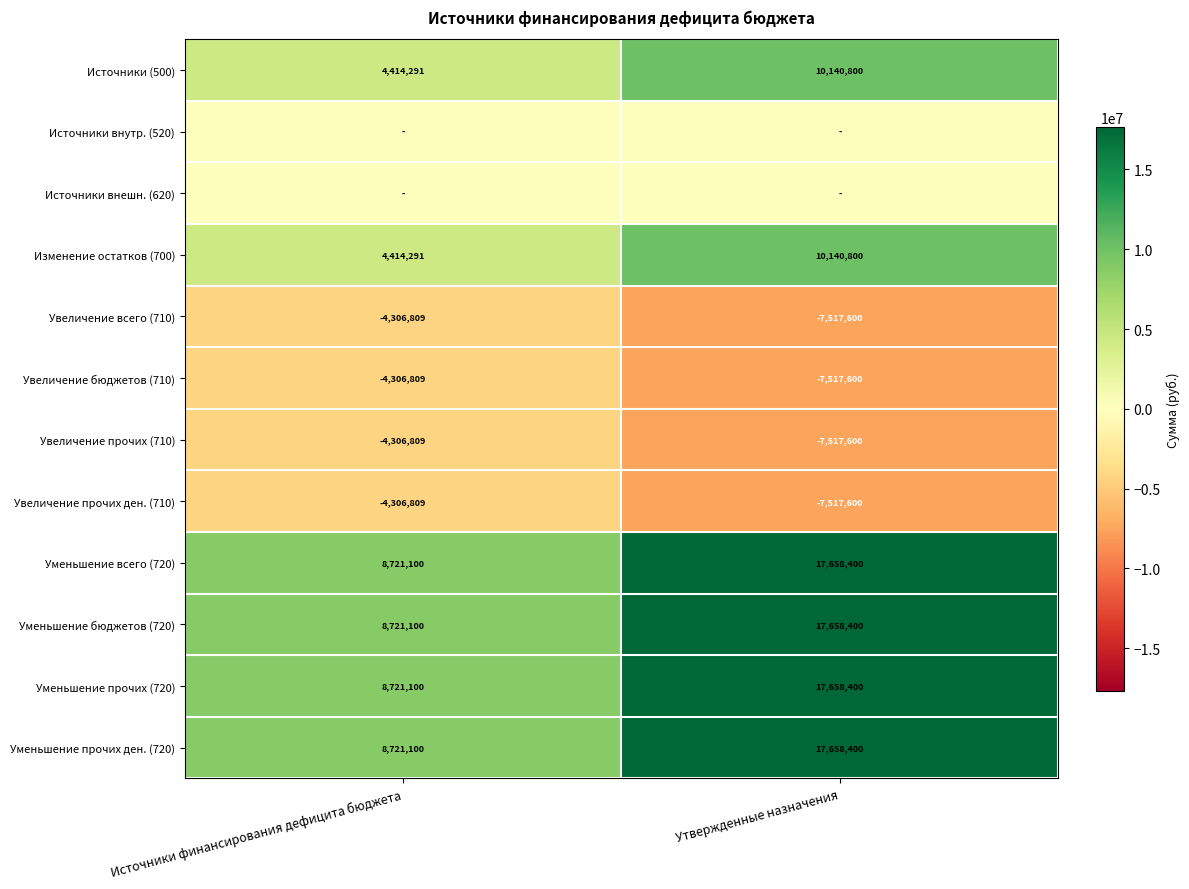

What is the total value across all series at Утвержденные назначения?

60844800.0